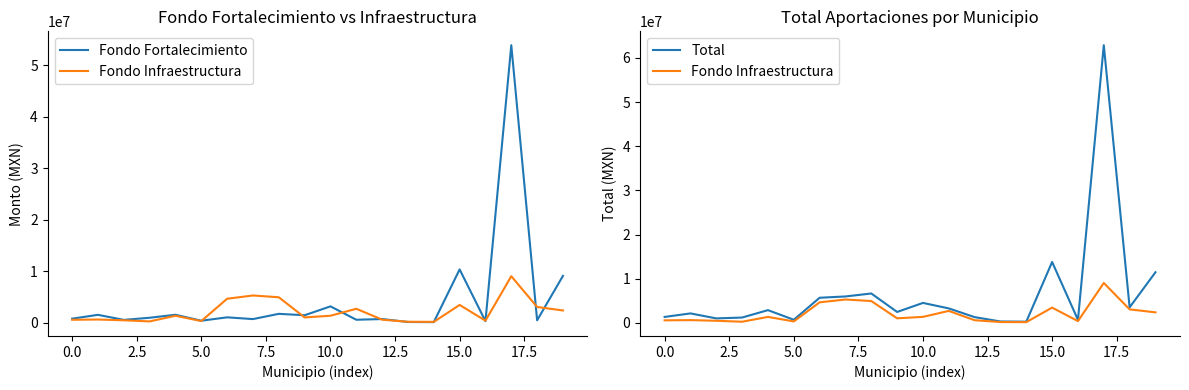

Reading left to right, what are all the values shown in this chart?

Fondo Fortalecimiento: 770982.5	1518960.2	536828.9	951826.9	1531535.9	377639.0	1032066.0	692522.2	1712073.9	1437801.0	3163677.5	565047.6	701294.5	128578.8	103304.8	10335505.8	281818.3	53864596.3	460147.8	9081800.8
Fondo Infraestructura: 559803.5	607434.4	459180.2	241297.8	1336641.2	310800.1	4641332.9	5276101.4	4927752.1	1017799.1	1340641.4	2694518.1	581839.1	172336.6	153567.0	3442072.9	381881.7	9018124.1	3040994.5	2367066.0
Total: 1330786.0	2126394.6	996009.1	1193124.7	2868177.1	688439.1	5673398.9	5968623.6	6639826.0	2455600.1	4504318.9	3259565.7	1283133.6	300915.4	256871.7	13777578.7	663700.0	62882720.4	3501142.3	11448866.8